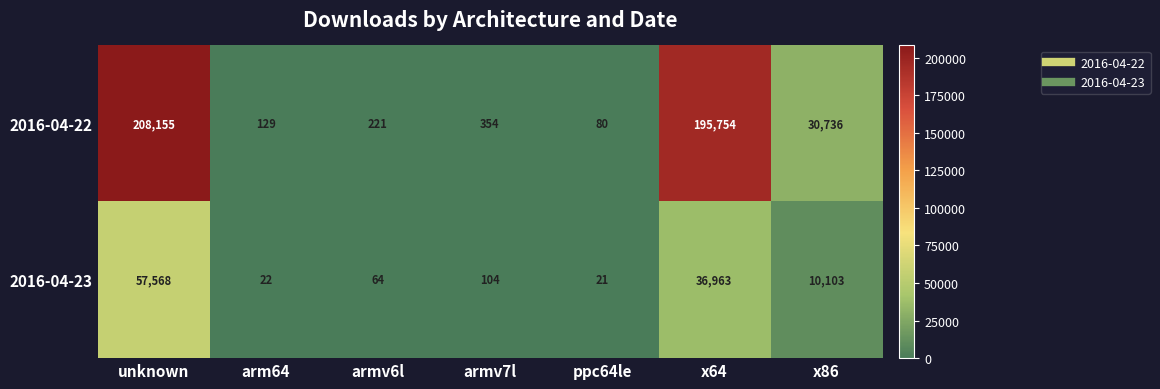

What is the spread (max minus min) of values at x86?

20633